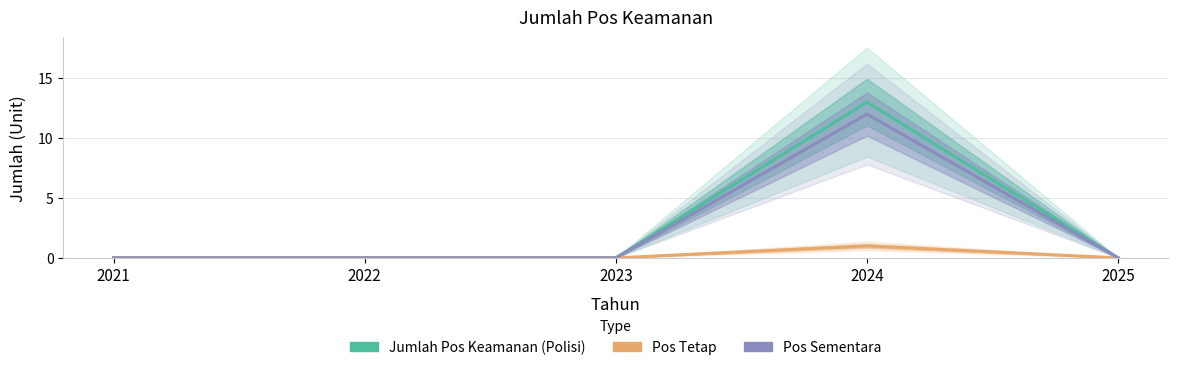

Which series has the widest spread of values?

Jumlah Pos Keamanan (Polisi)